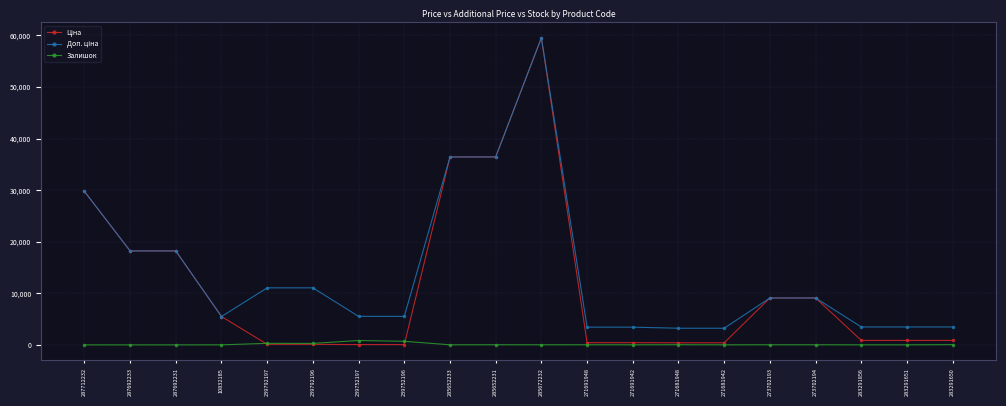

What is the spread (max minus min) of values at 287692231?

18212.0